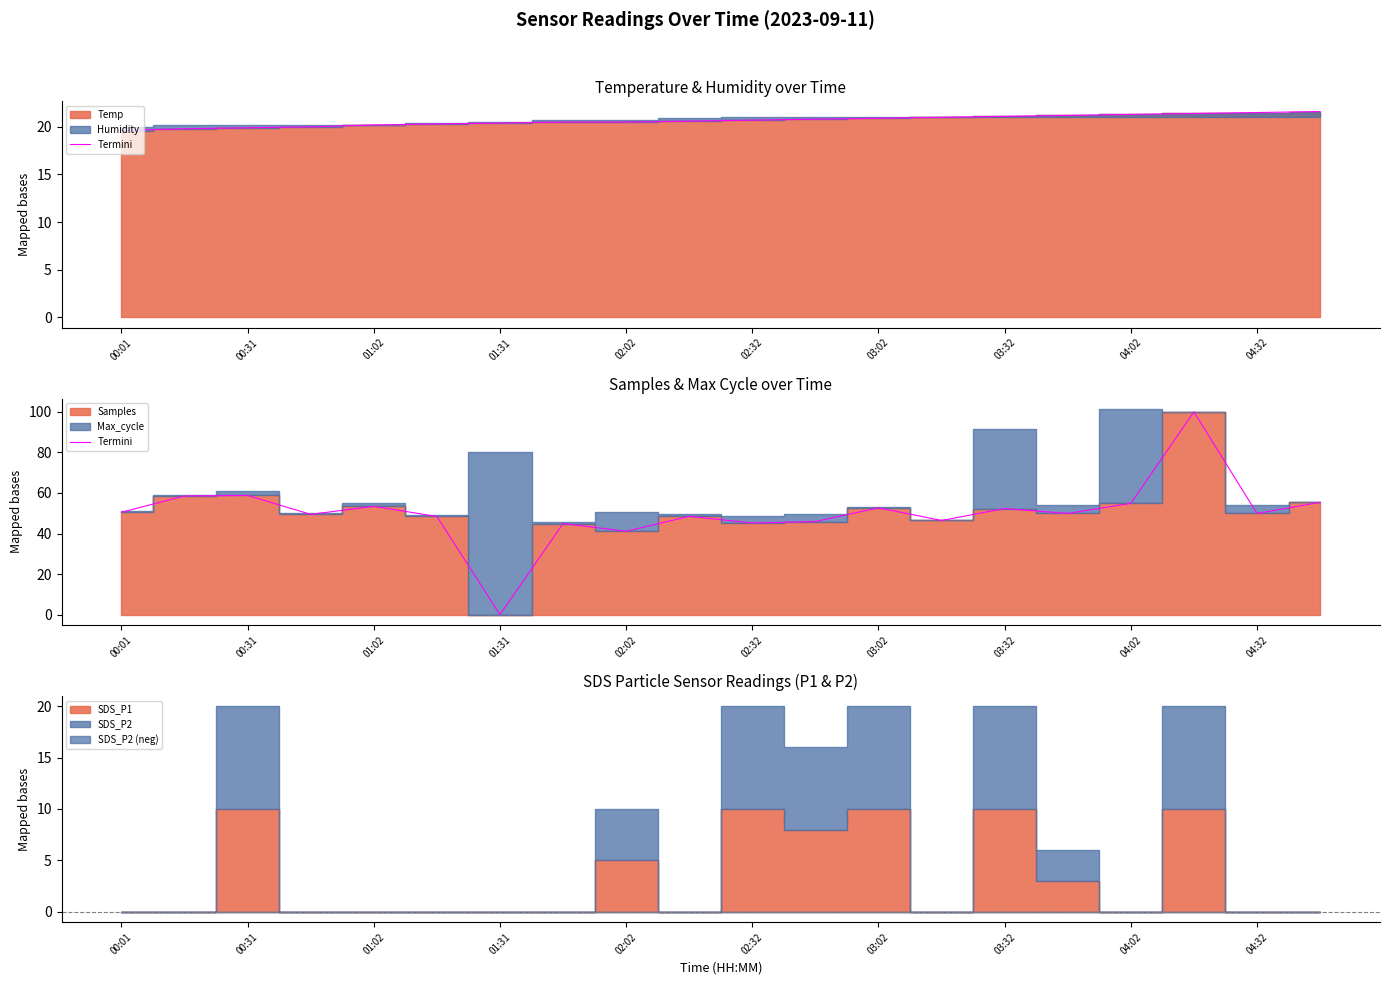

Reading left to right, what are all the values shown in this chart?

50.5	58.5	58.8	49.4	53.4	48.4	0.0	44.9	41.1	48.5	45.2	45.9	52.7	46.4	52.3	49.9	54.9	100.0	49.9	55.4